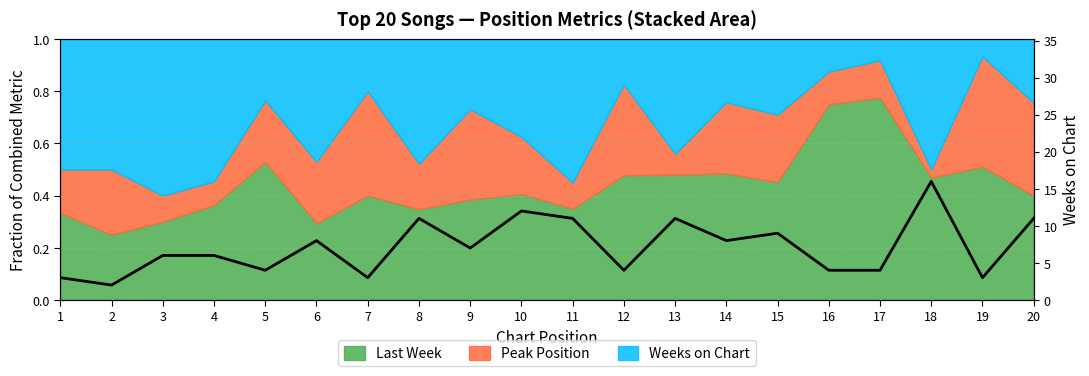

Where is the data nearest to the value 9?

15